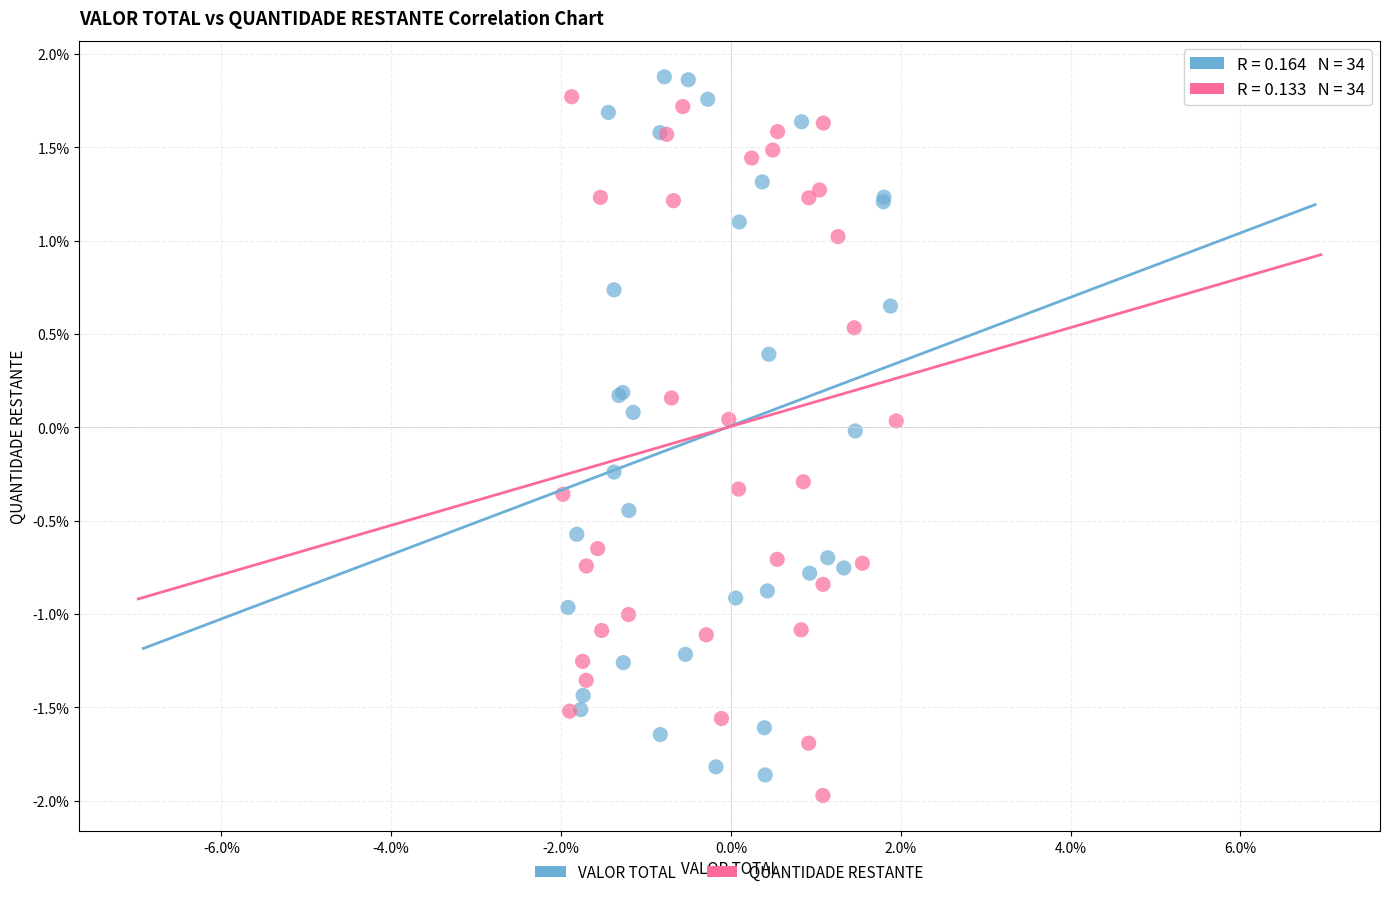

What are all the series names shown in the legend?

VALOR TOTAL, QUANTIDADE RESTANTE